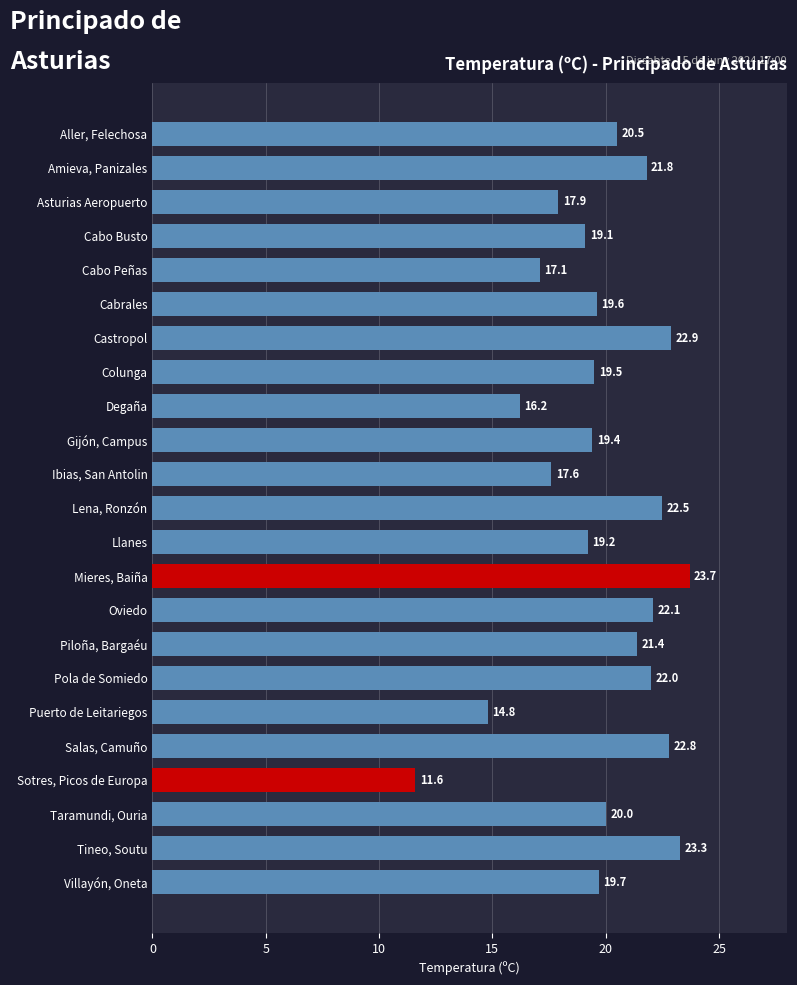

The value at Puerto de Leitariegos is 20.7. True or false?

False